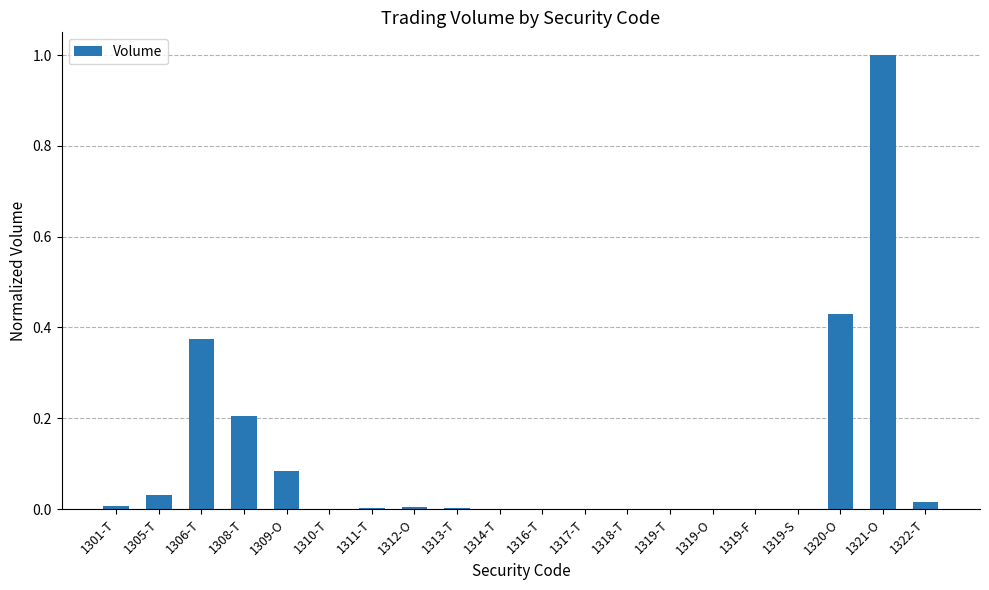

True or false: the data shows -0.4 at 1316-T.

False